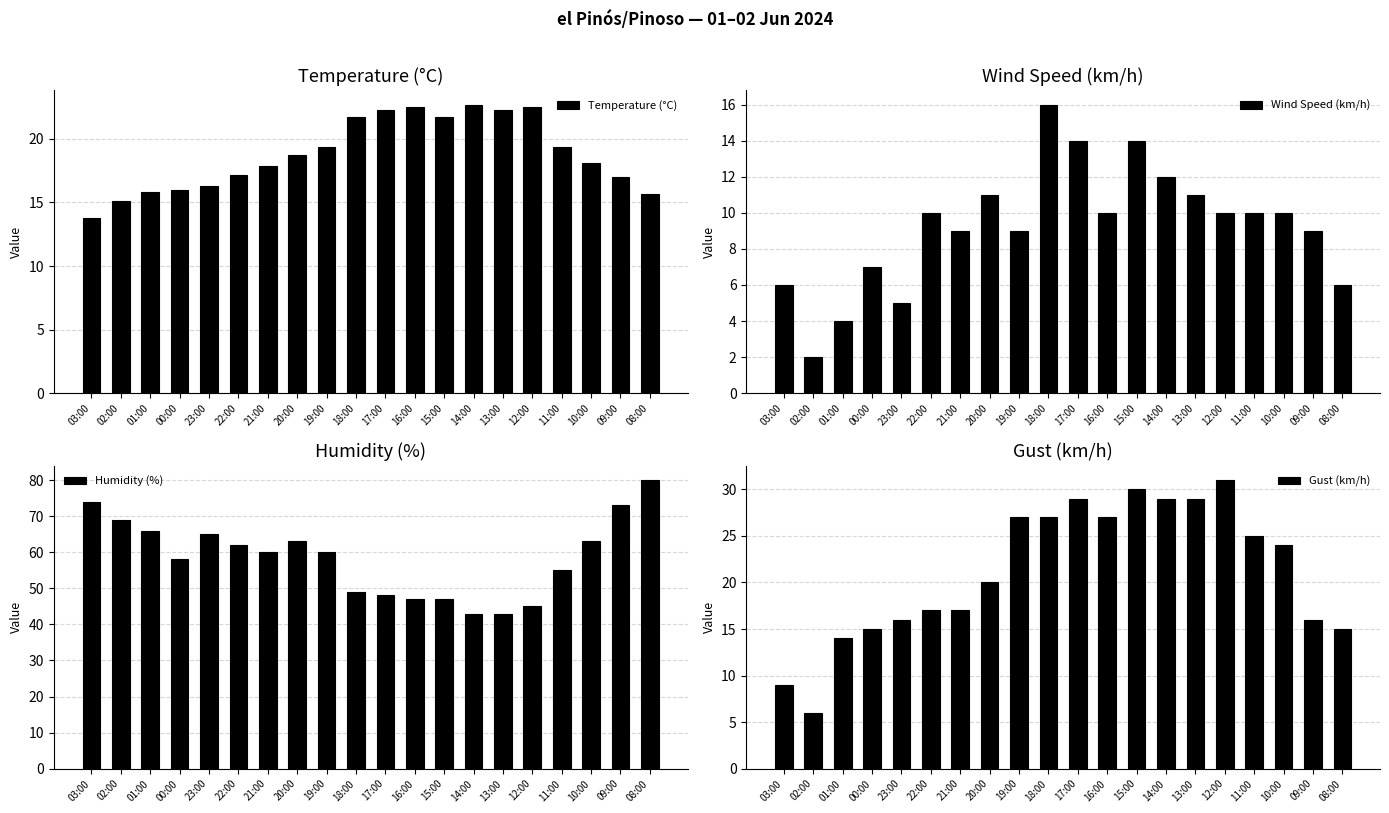

Are the bars horizontal?

No